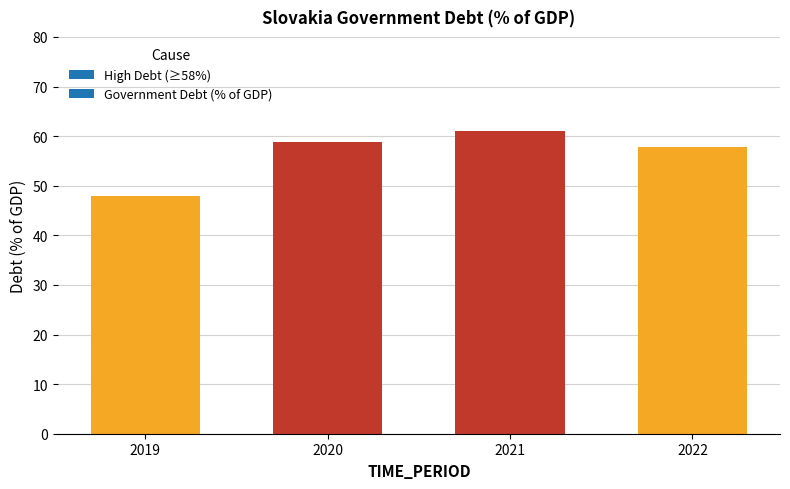

Is it true that the value at 2020 is 58.9?

True